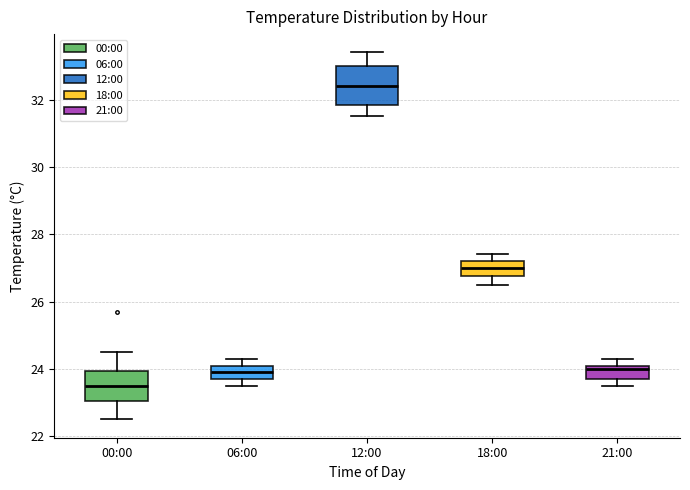

Which box is the tallest, from its lower edge to its upper edge?

12:00